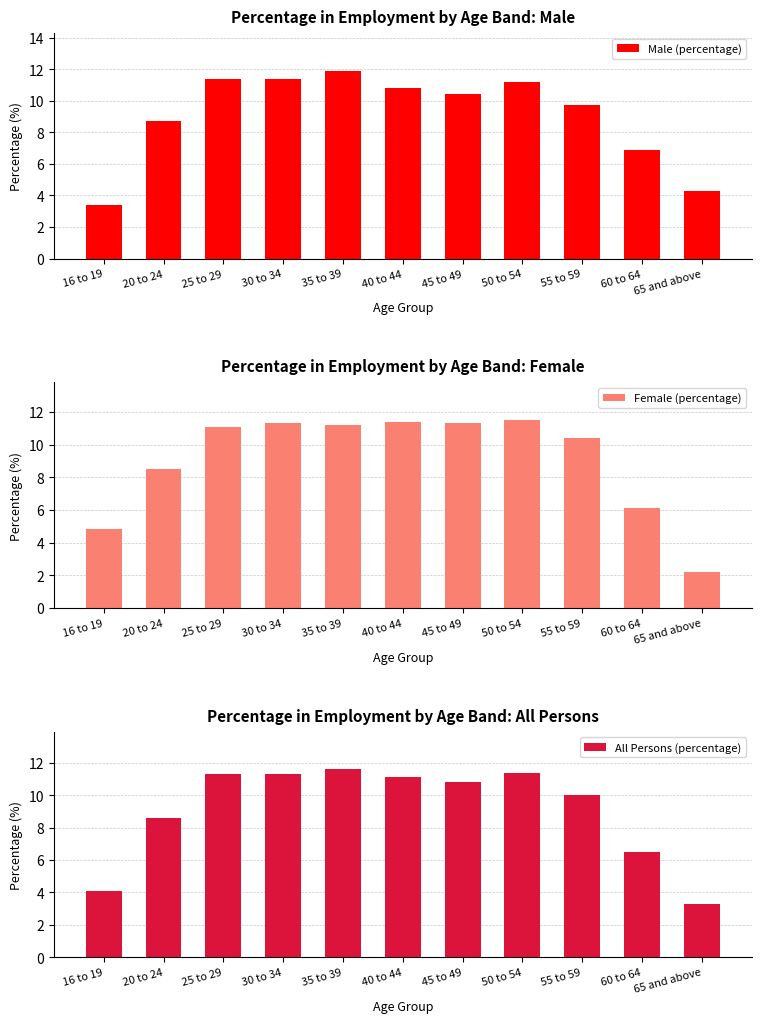

The All Persons (percentage) series shows 19.4 at 45 to 49. True or false?

False